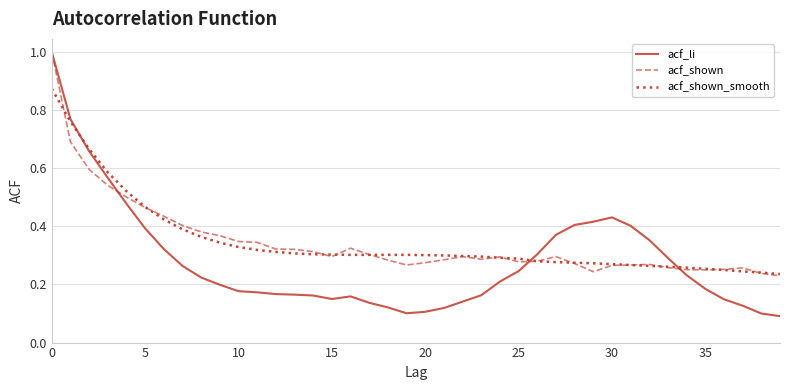

Which series has the largest range (max minus min)?

acf_li